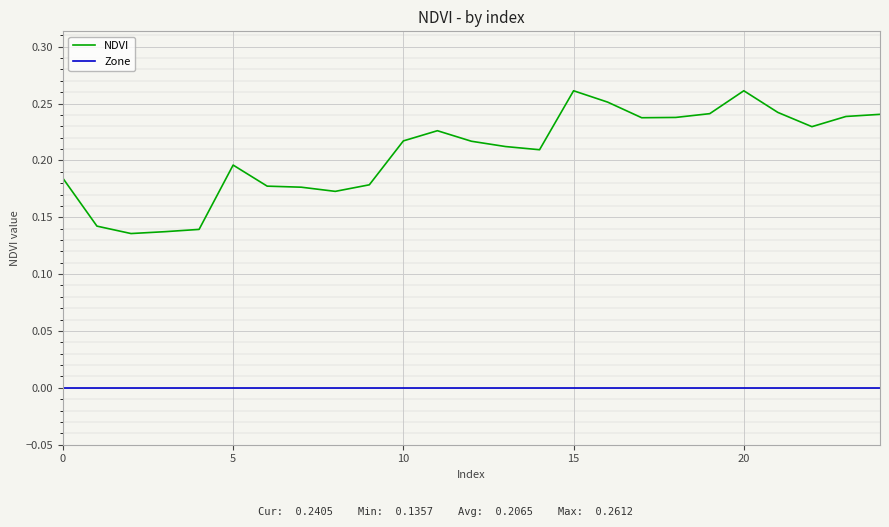

Rank the series by their average value, from highest to lowest.

NDVI, Zone